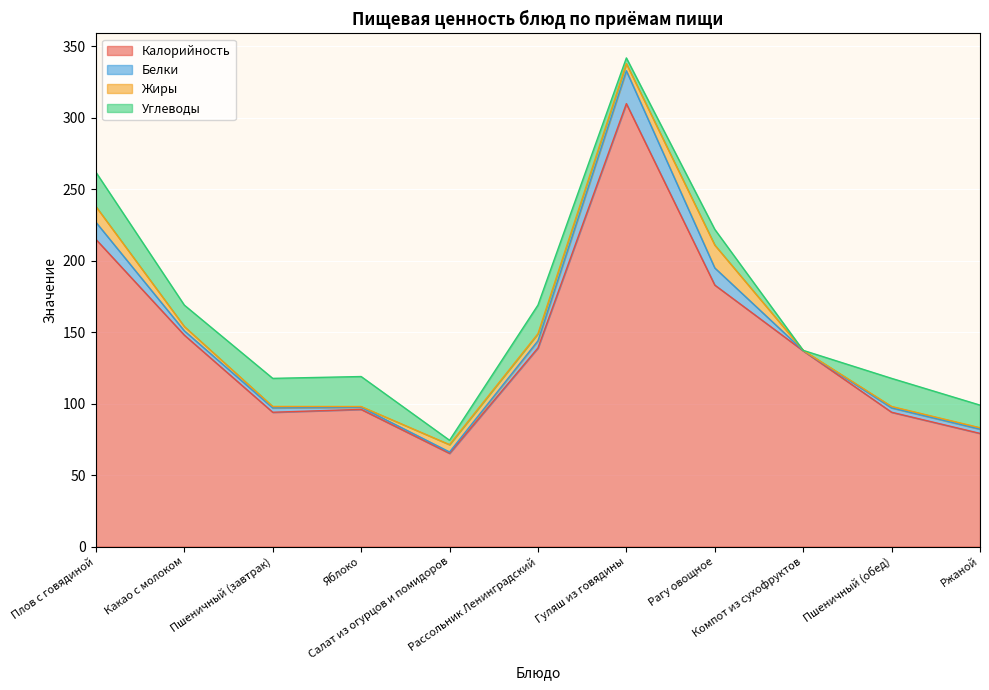

How many values in the Углеводы series are below 15?

4